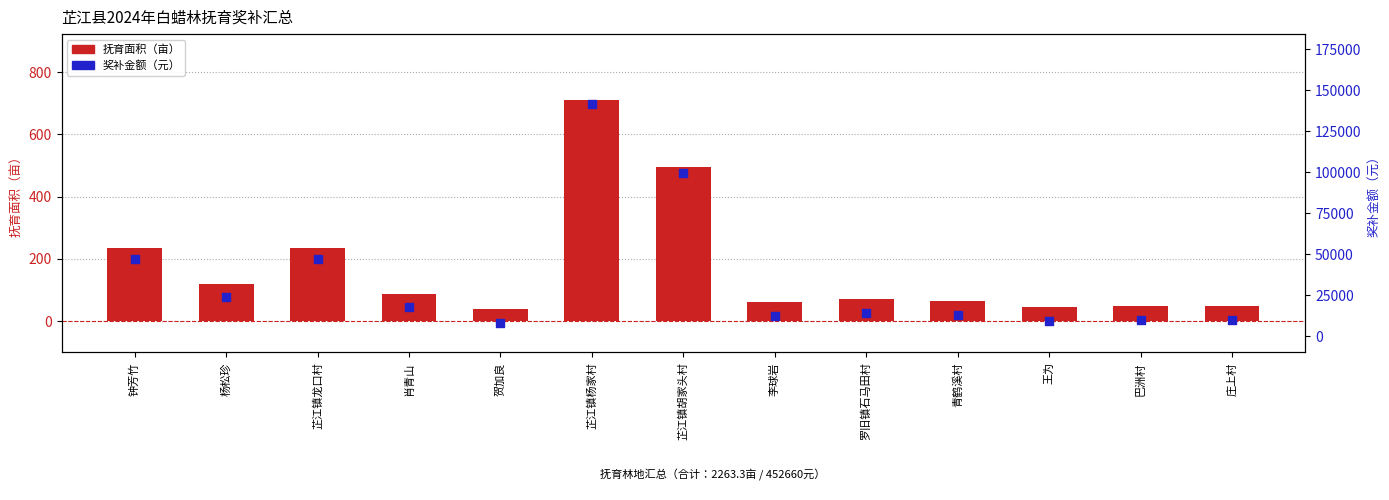

Which series has the widest spread of Y values?

奖补金额（元）